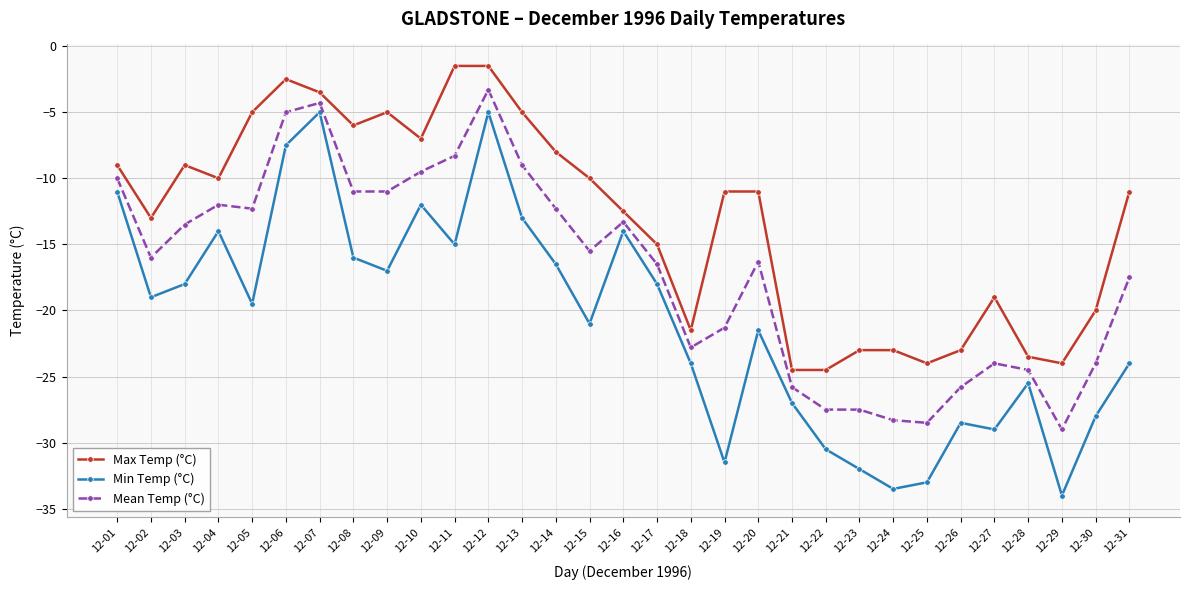

What is the greatest value displayed?

-1.5